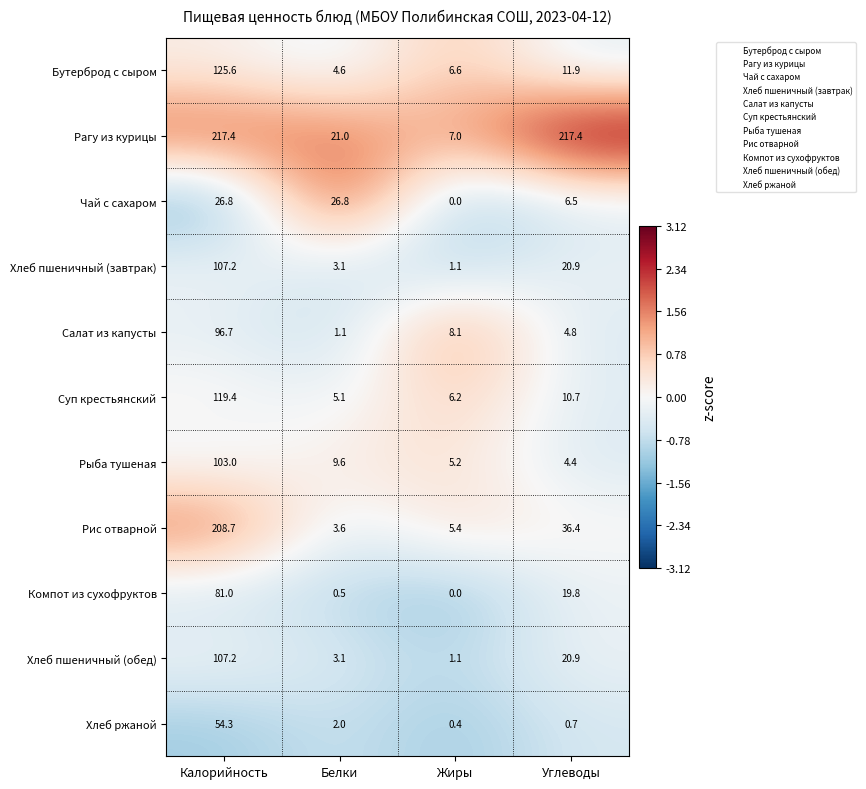

Rank the categories by Хлеб пшеничный (завтрак) value from highest to lowest.

Калорийность, Углеводы, Белки, Жиры